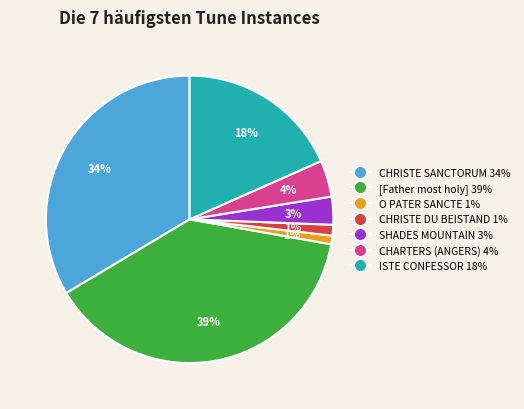

True or false: [Father most holy] accounts for 39% of the total.

True